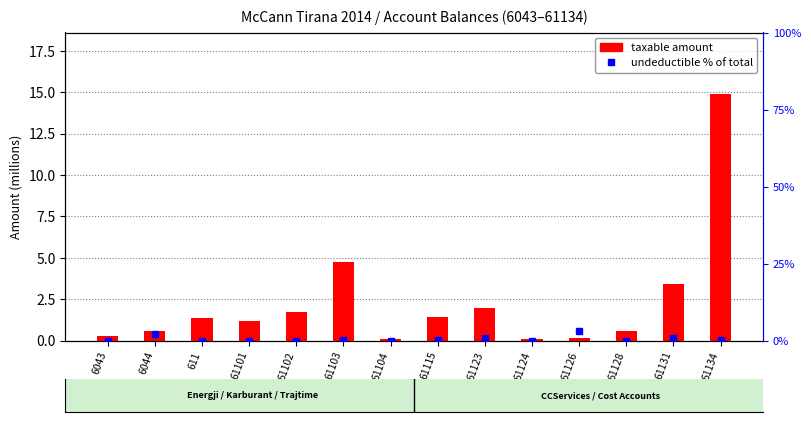

Which has a higher value, 61134 or 61124?

61134